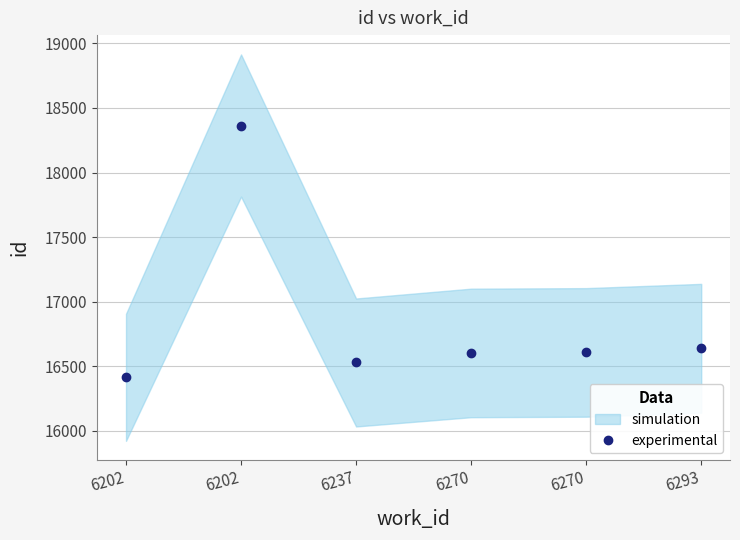

Rank the categories by value from lowest to highest.

6202, 6237, 6270, 6270, 6293, 6202